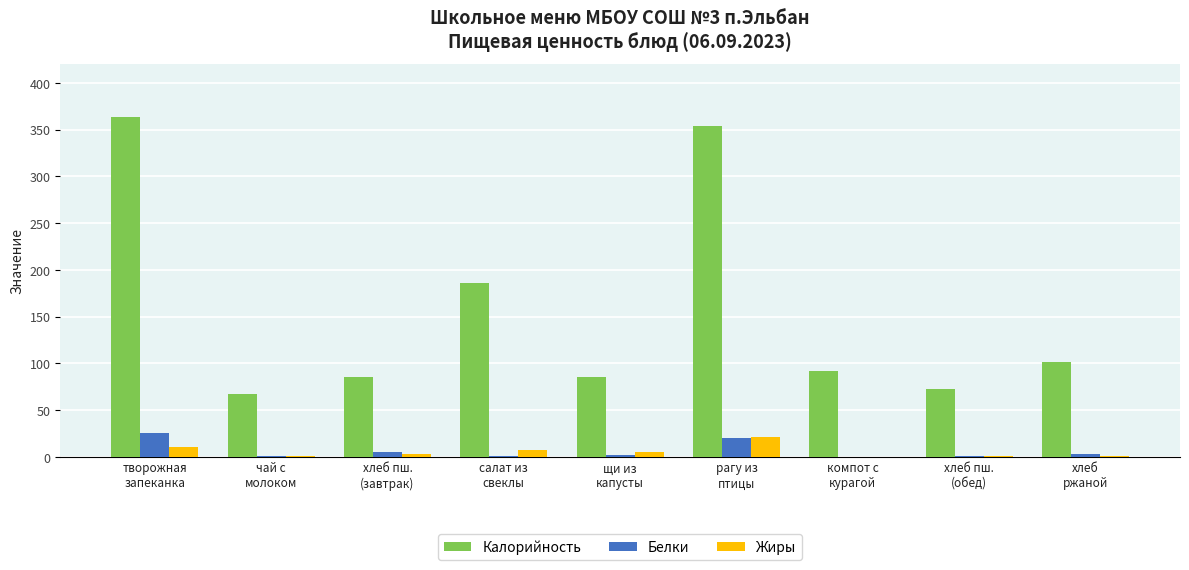

What is the greatest value displayed?

364.0